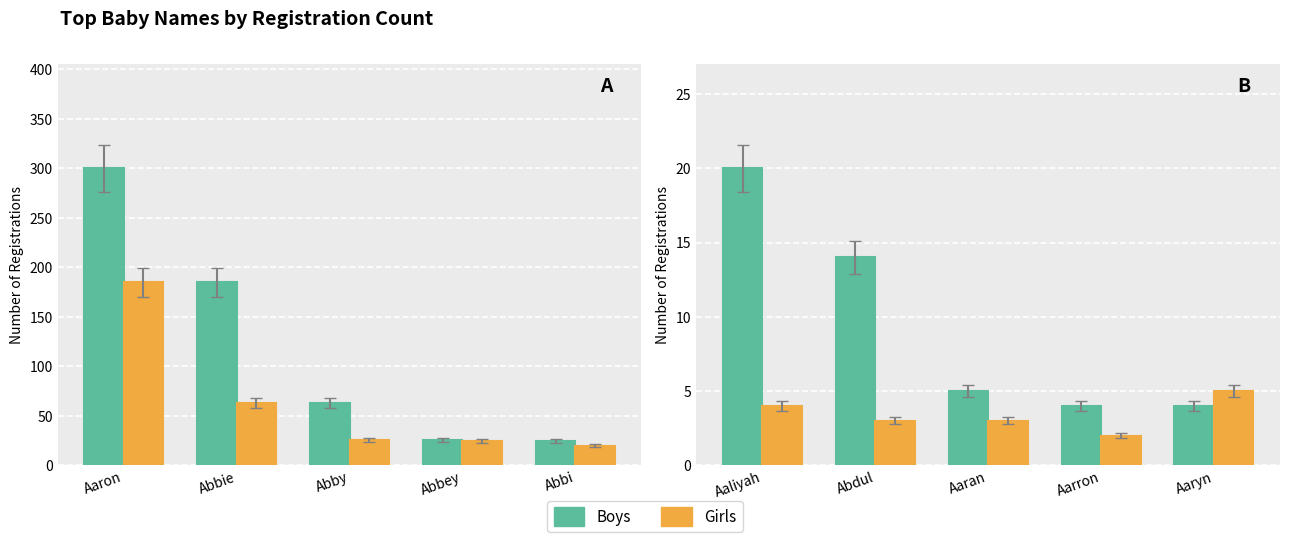

List the series in order of their overall mean, lowest first.

Girls, Boys